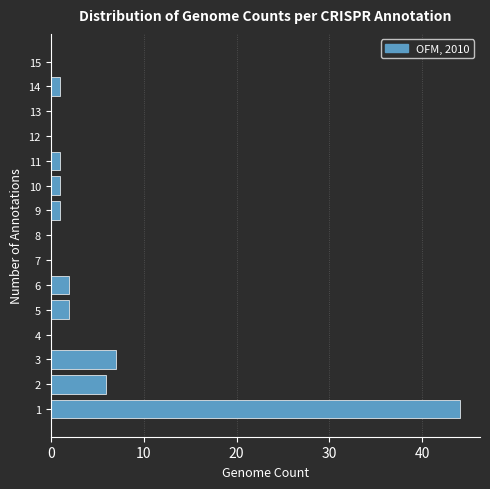

Reading top to bottom, extract all data points from this chart.

15=0	14=1	13=0	12=0	11=1	10=1	9=1	8=0	7=0	6=2	5=2	4=0	3=7	2=6	1=44